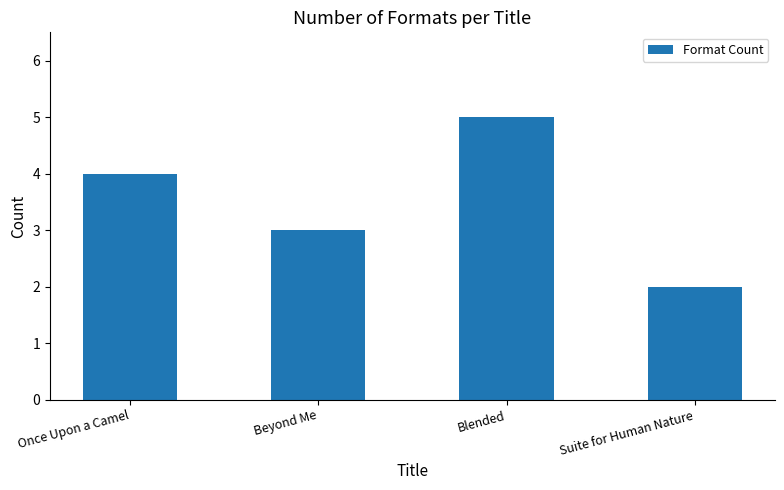

What position from the left is Blended?

3